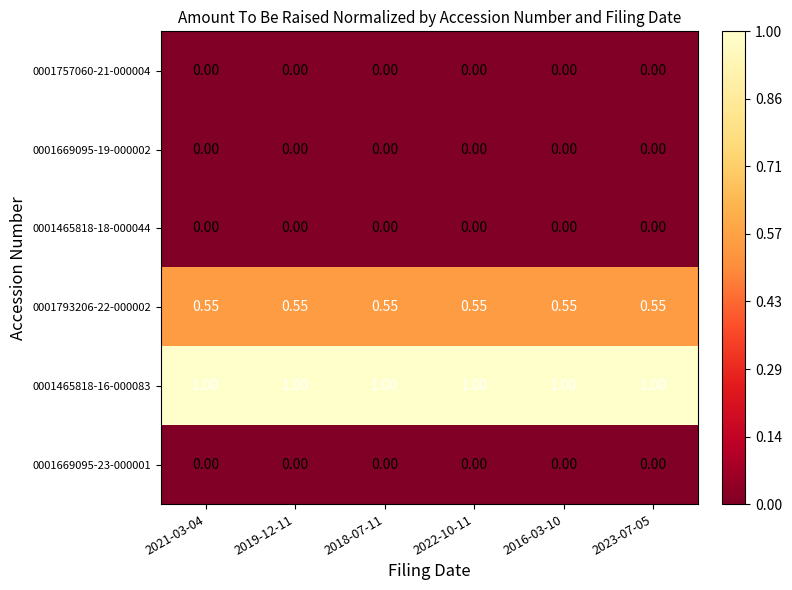

Is the value of 0001793206-22-000002 at 2019-12-11 greater than the value of 0001757060-21-000004 at 2018-07-11?

Yes